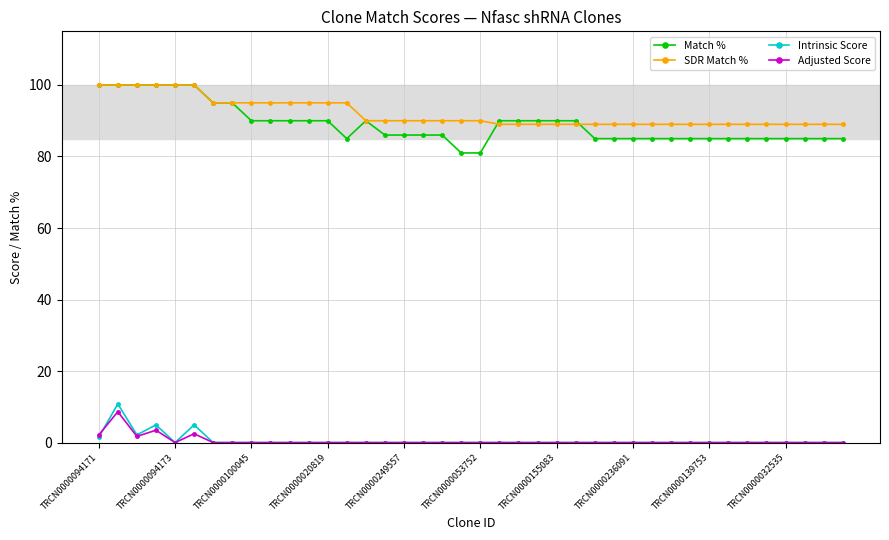

True or false: Match % and Adjusted Score intersect in this chart.

False